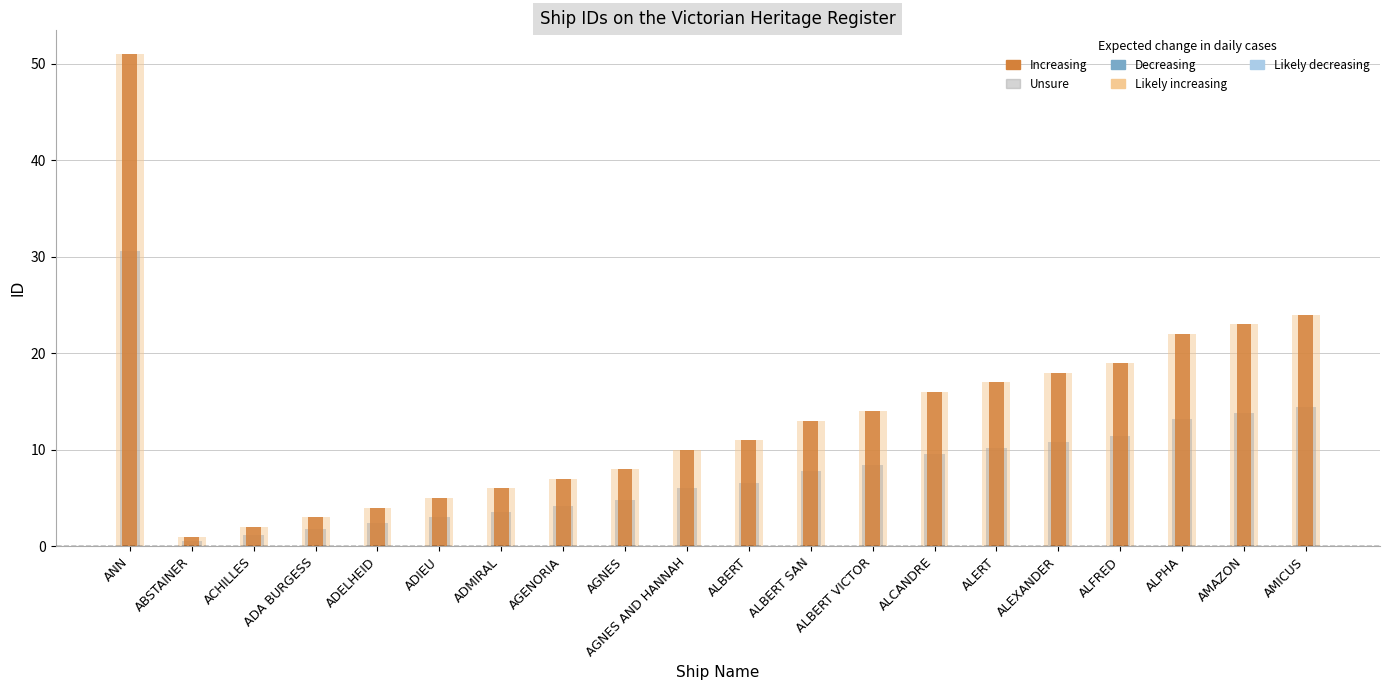

What is the difference between the second highest and second lowest values in the Unsure series?

13.2